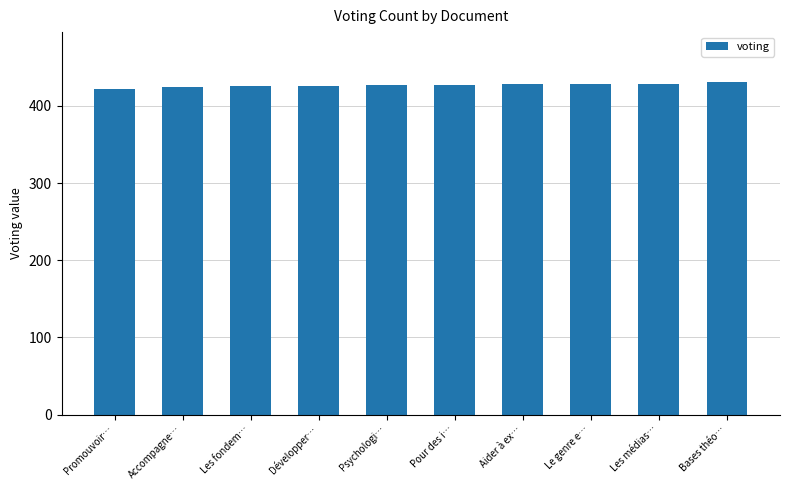

How many distinct data groups are displayed?

1